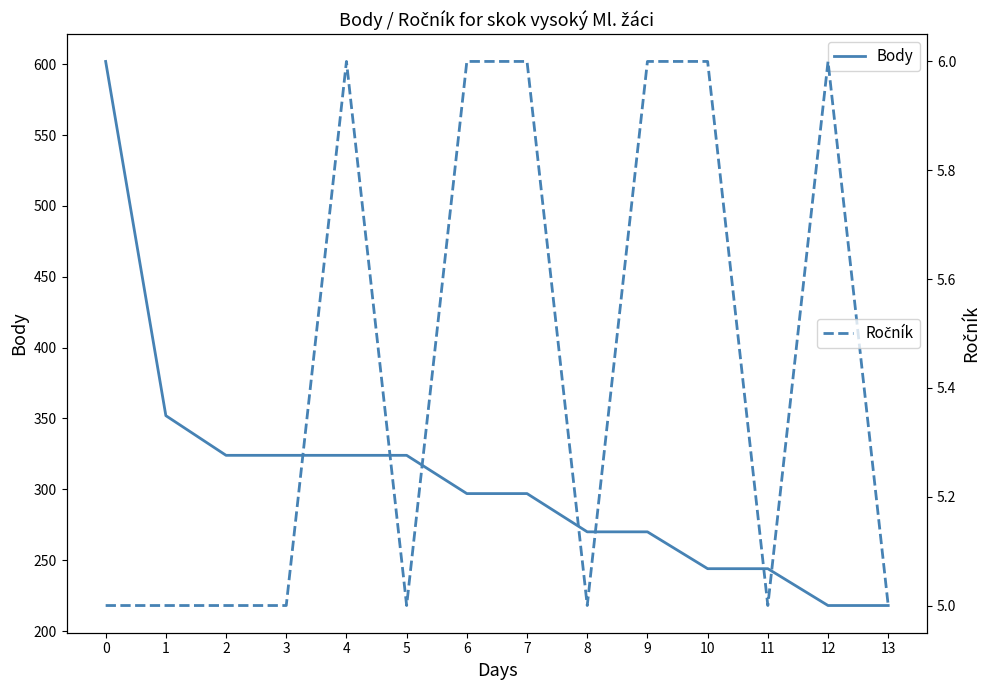

The Ročník series shows 5 at 0. True or false?

True